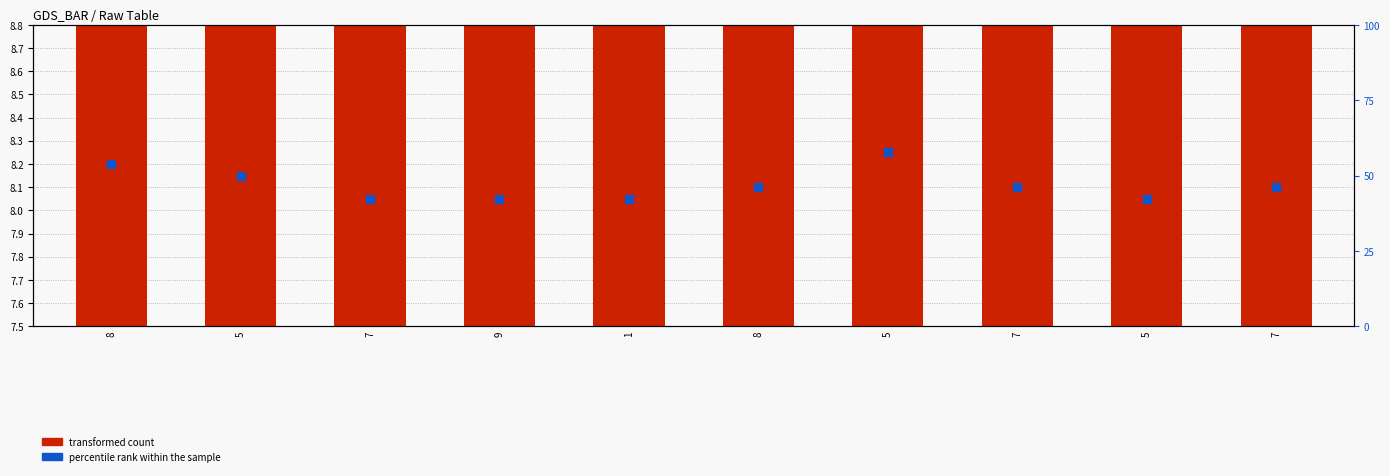

At how many categories does at least one series exceed 63?

4